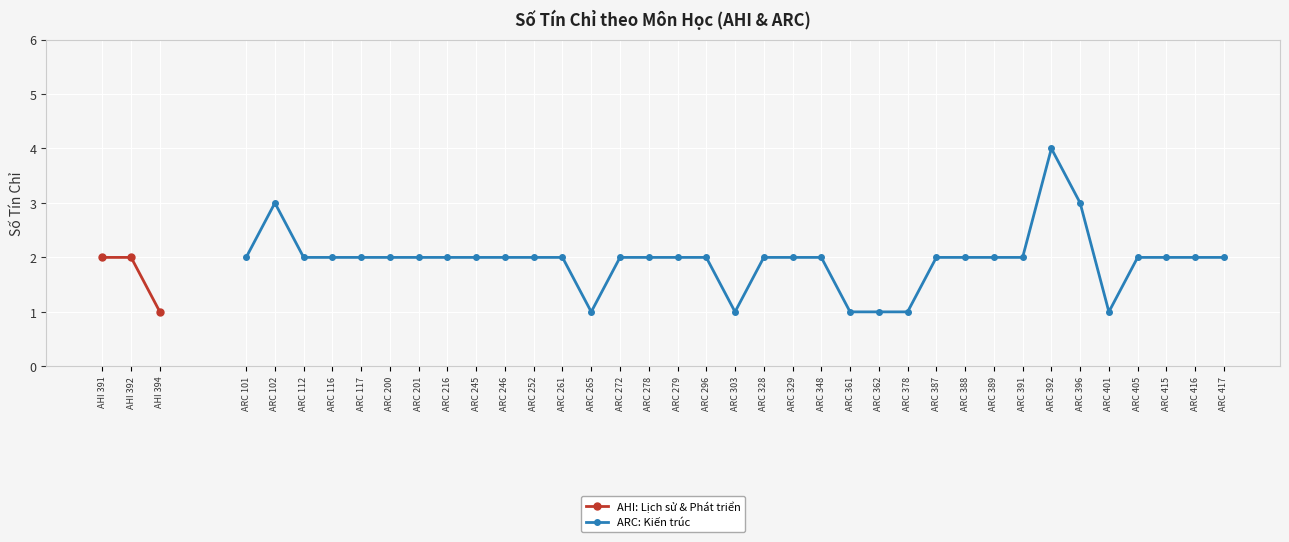

Rank the categories by value from highest to lowest.

AHI 391, AHI 392, AHI 394